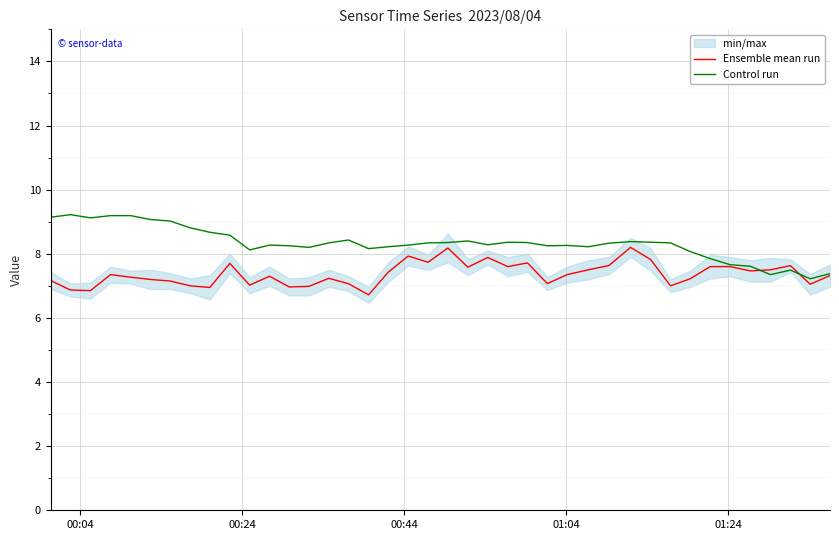

At which label does Control run first exceed 8?

00:04